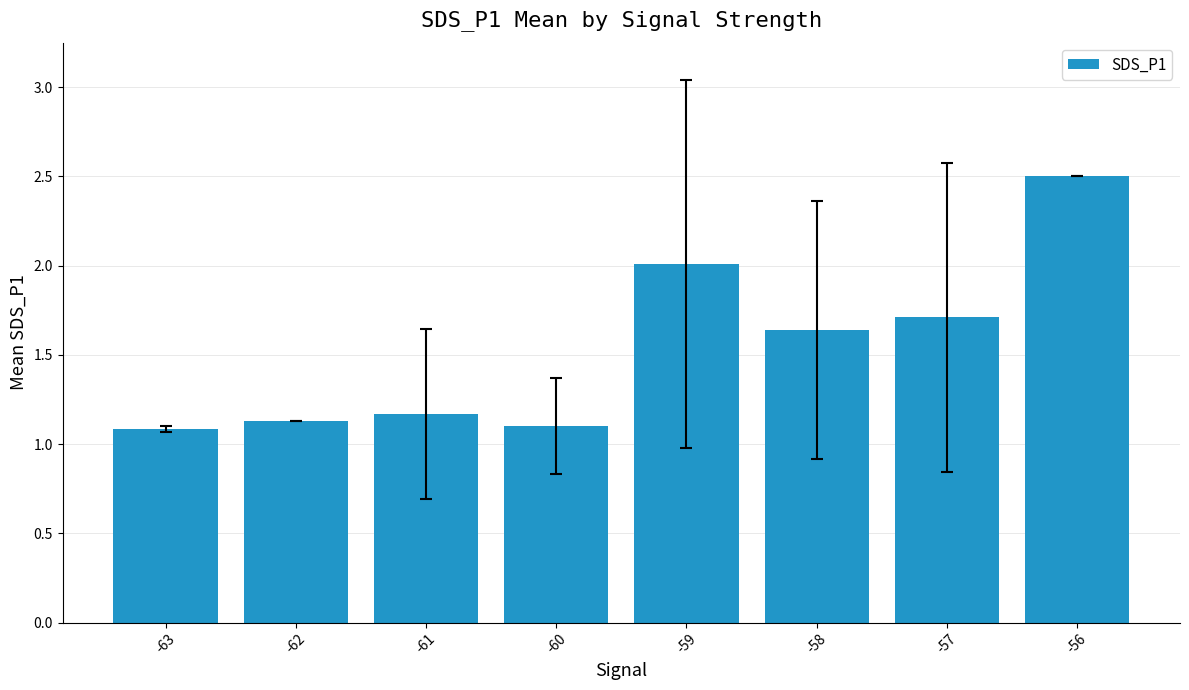

What is the value of the 5th bar from the left?

2.0